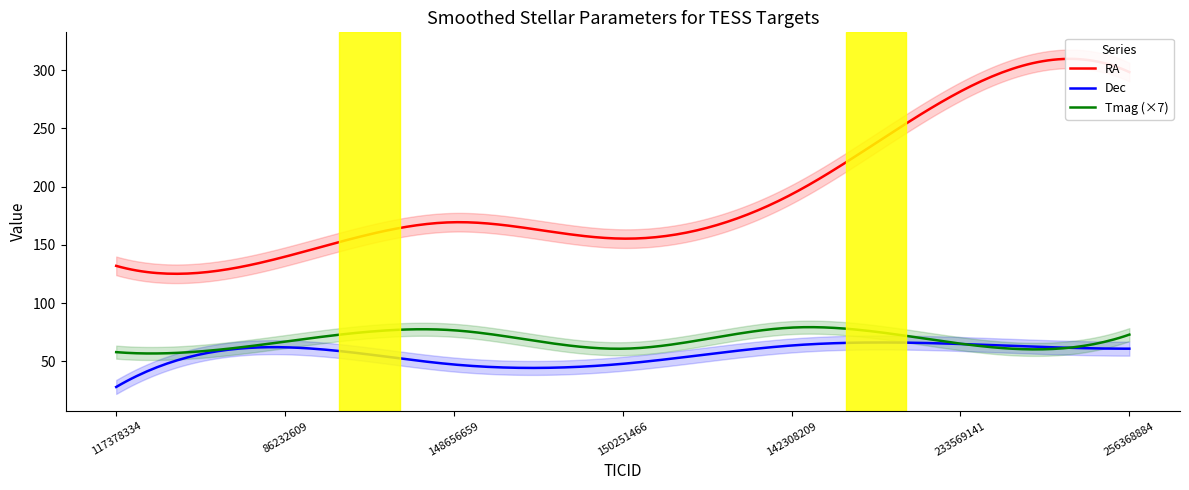

Does the chart have visible grid lines?

No